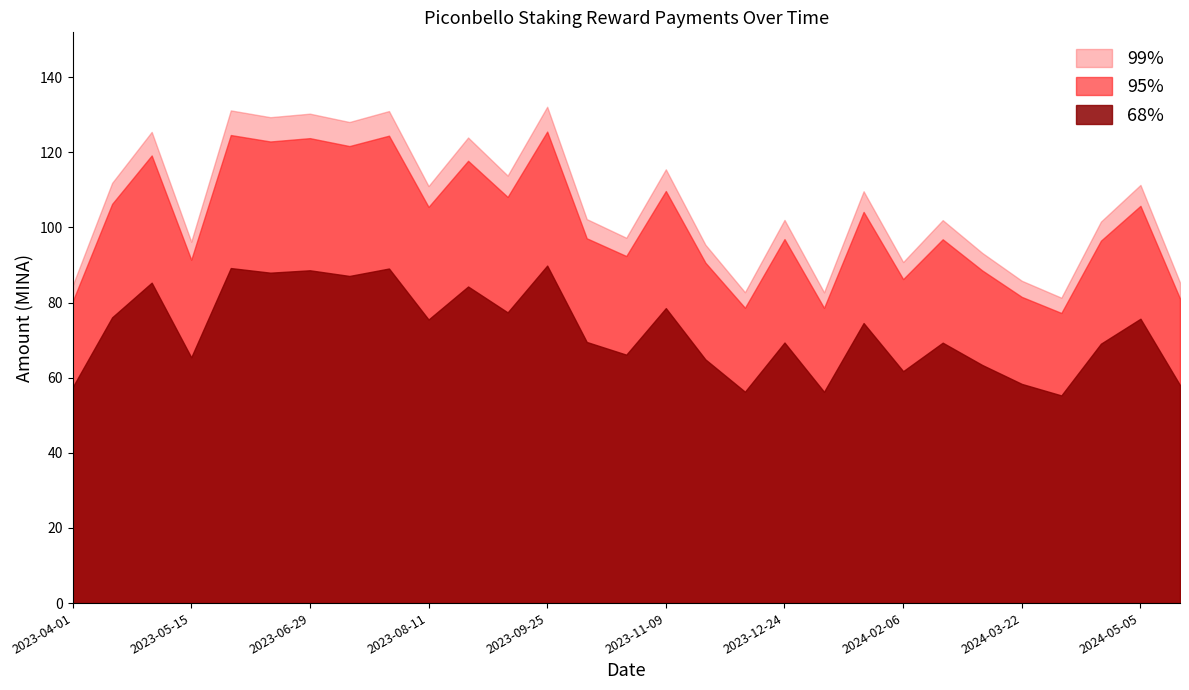

What is the sum of the Amount (MINA) values at 2023-05-01 and 2024-01-07?

208.2